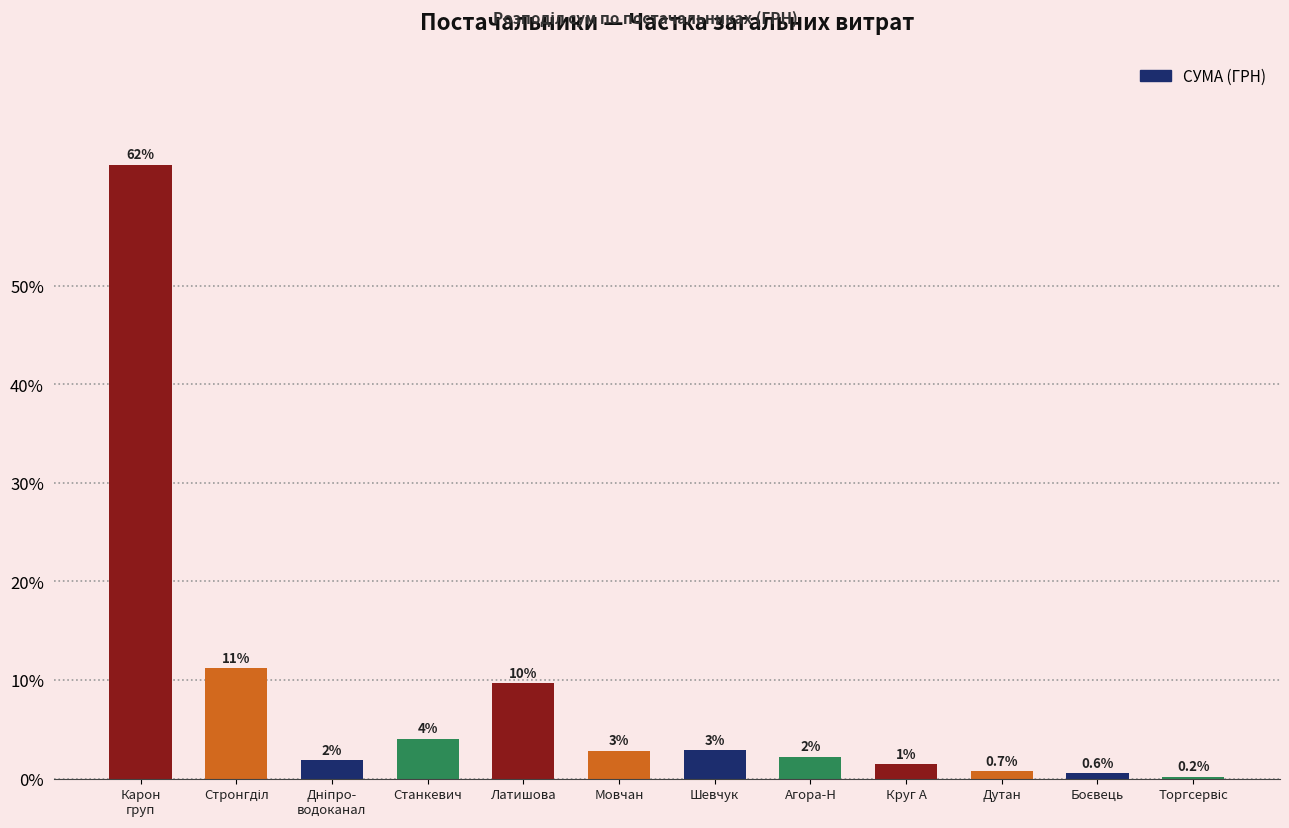

Are the bars horizontal?

No